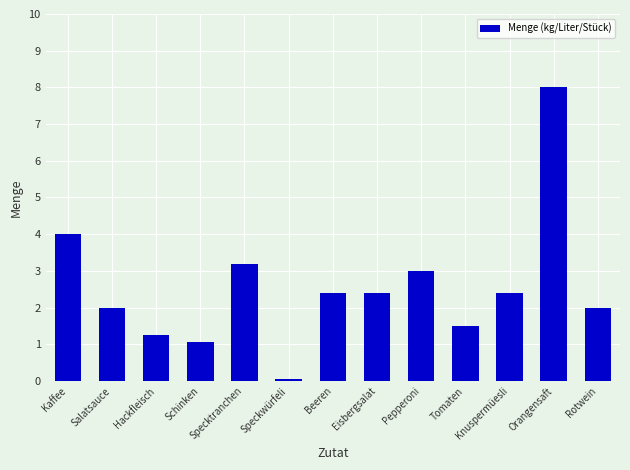

What value does the data have at Specktranchen?

3.2